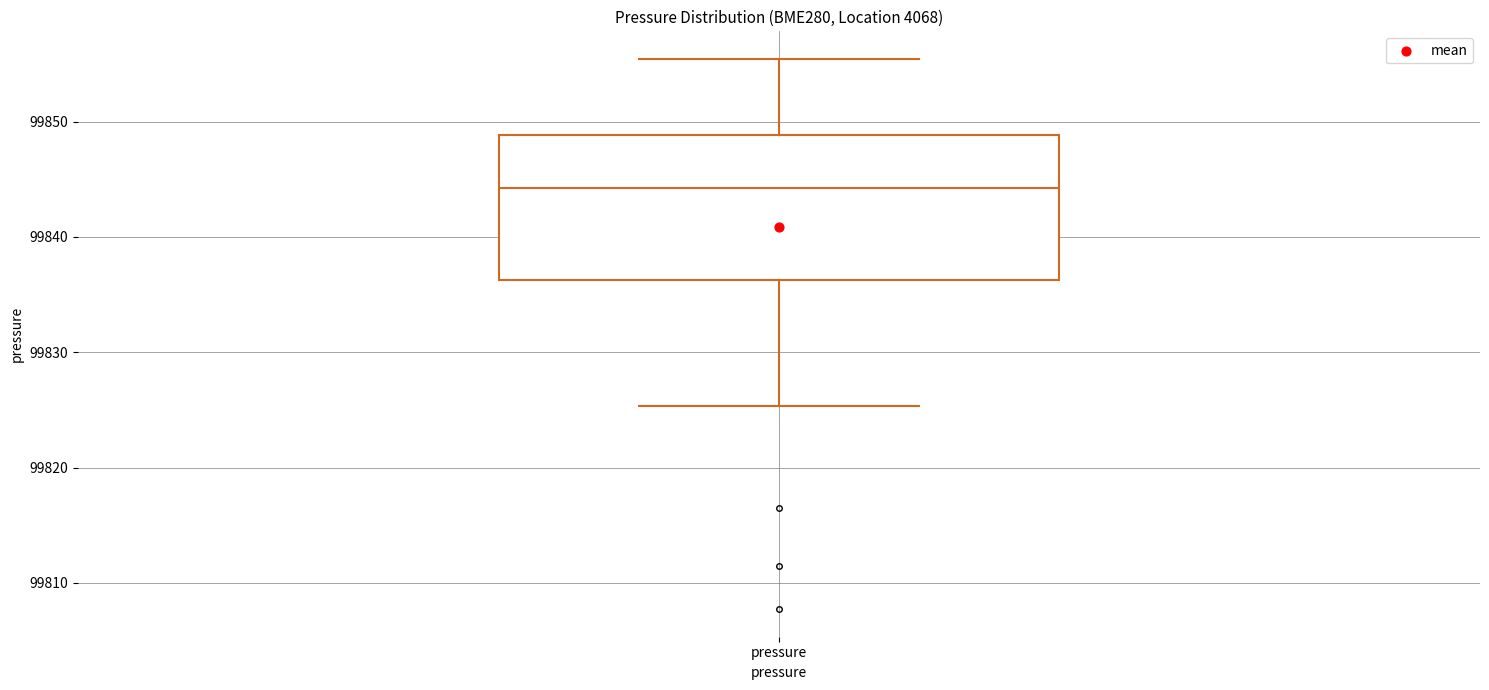

Transcribe this box plot: give where the median line is, the range the box spans, and where the two whiskers end, as read against the y-axis. The values are not printed on the chart, so give them approximately, as read against the axis.

median 99844, box 99836 to 99849, whiskers 99825 to 99855